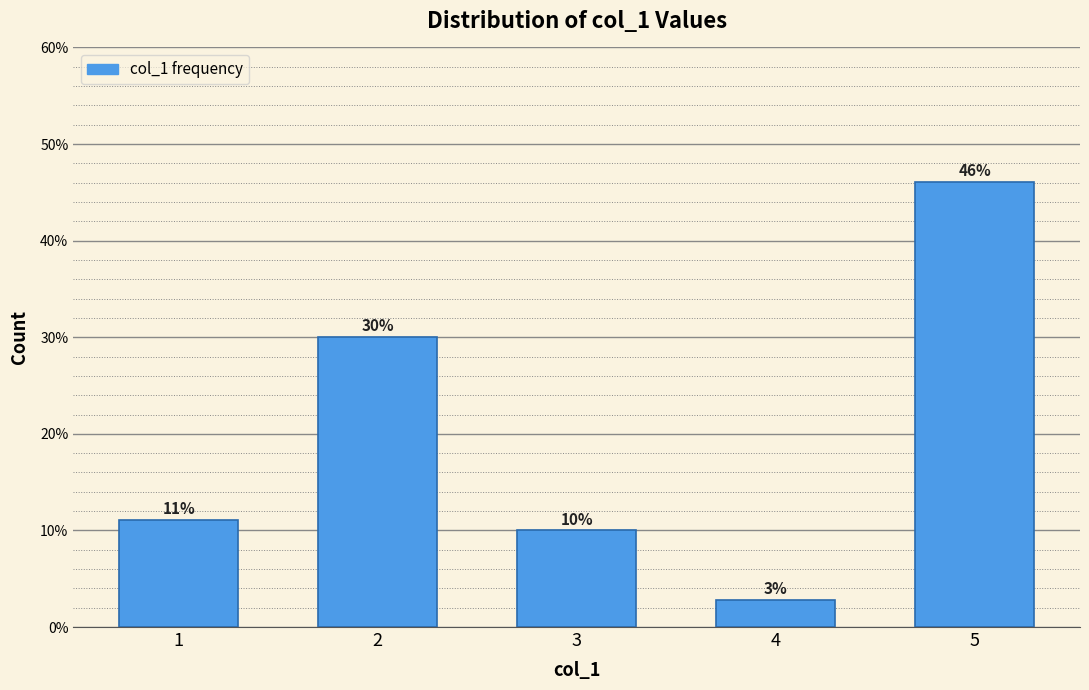

What is the sum of all values?

100.0